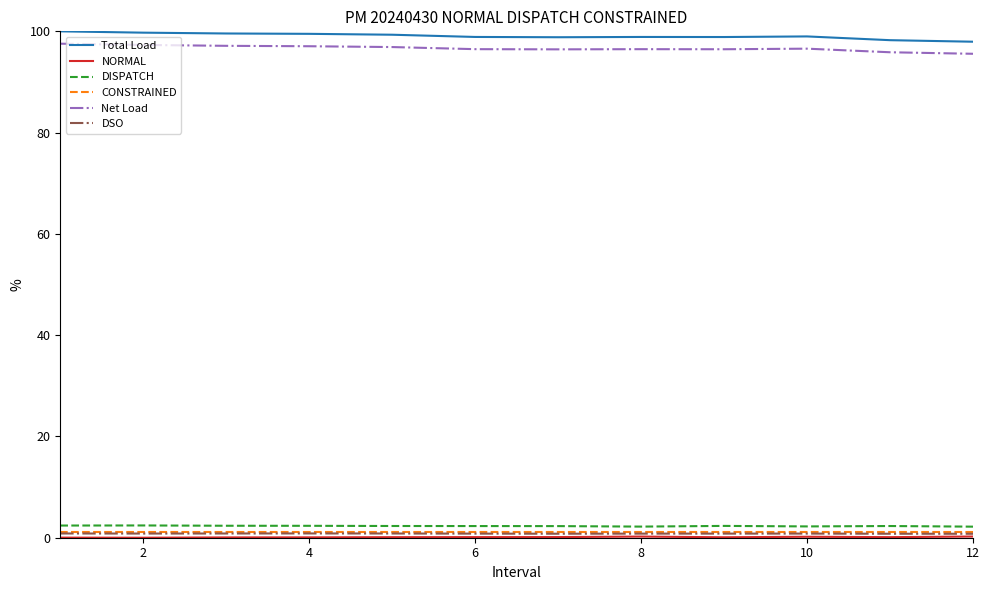

True or false: CONSTRAINED and Total Load cross at least once.

False